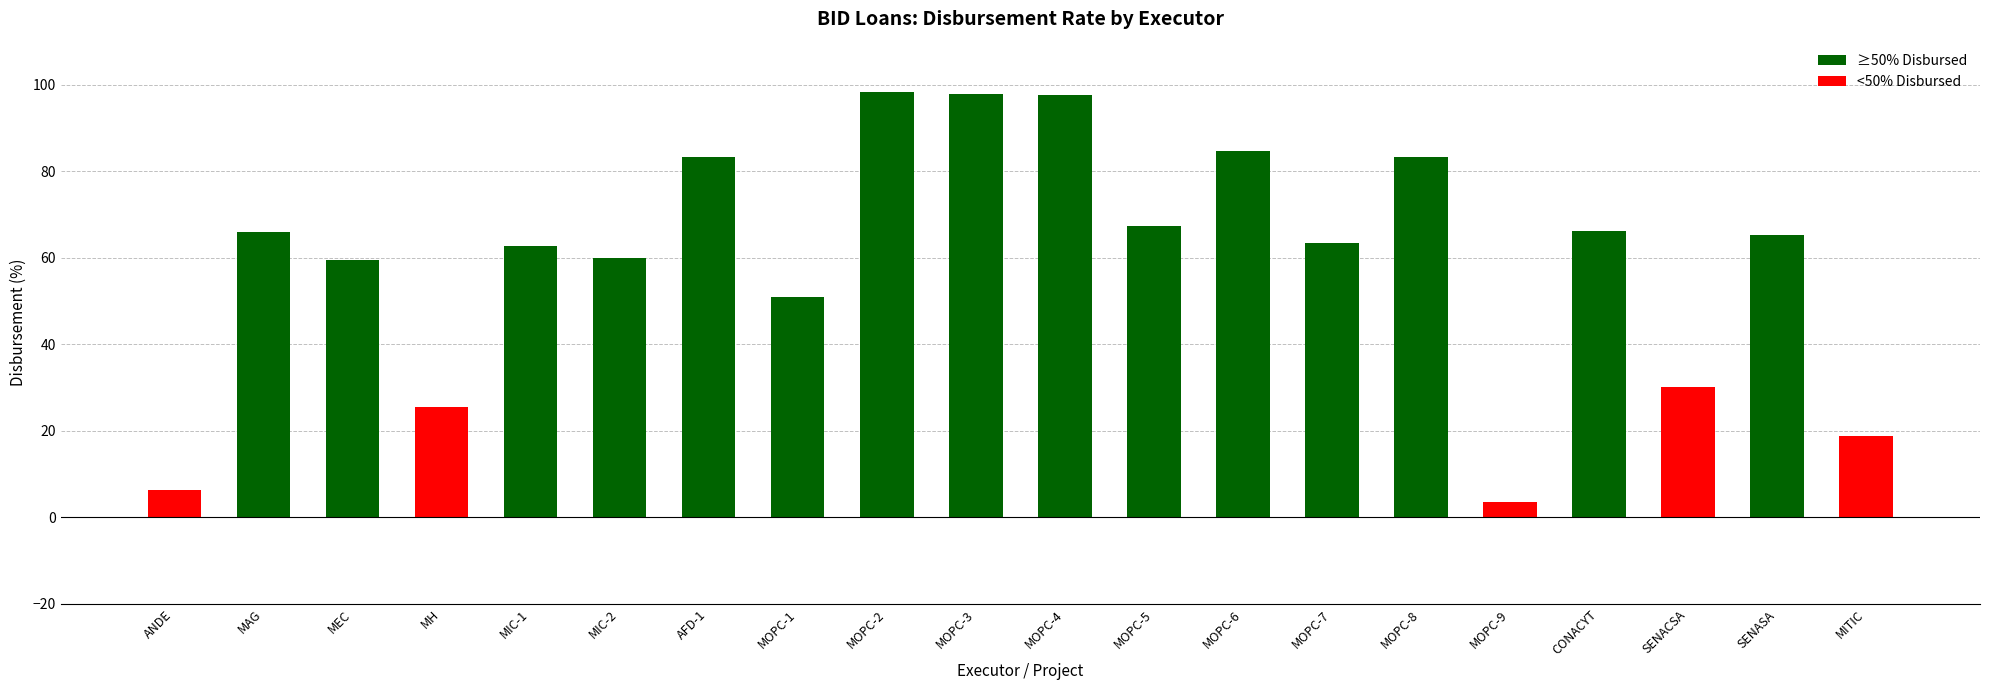

What is the change in value from MOPC-1 to CONACYT?

+15.2